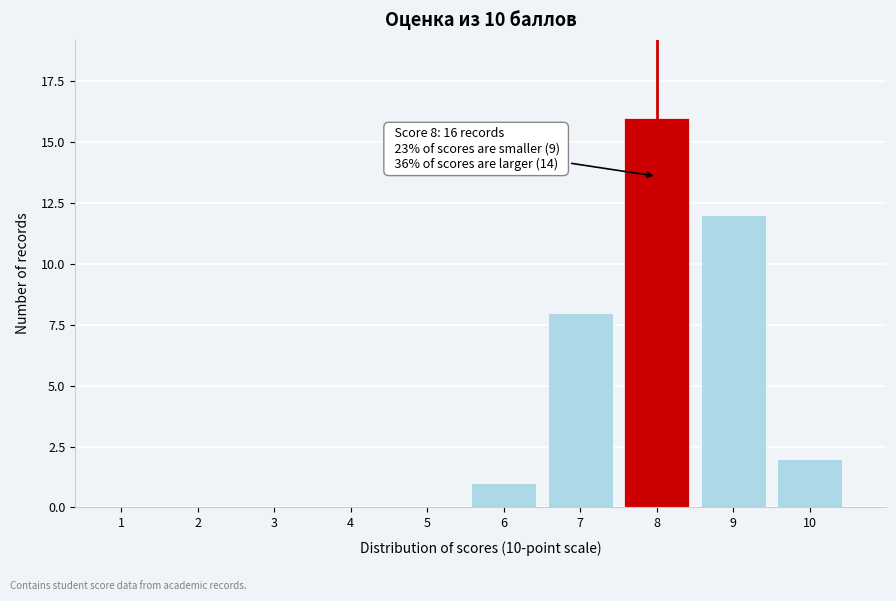

Reading right to left, what are all the values shown in this chart?

10=2	9=12	8=16	7=8	6=1	5=0	4=0	3=0	2=0	1=0